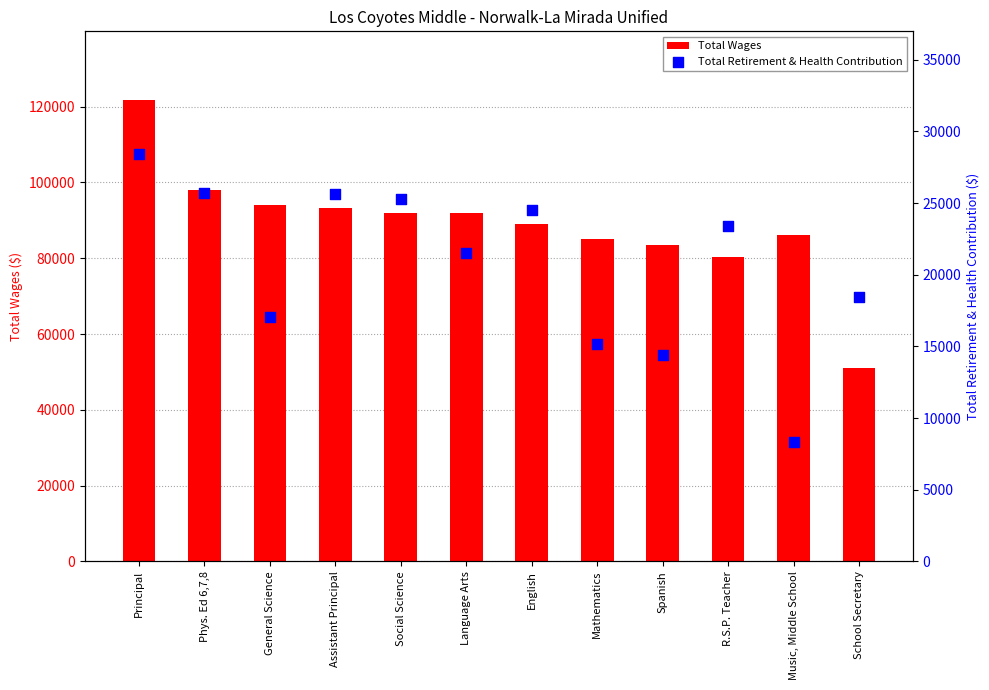

Is the value of Total Retirement & Health Contribution at Spanish greater than the value of Total Wages at Assistant Principal?

No